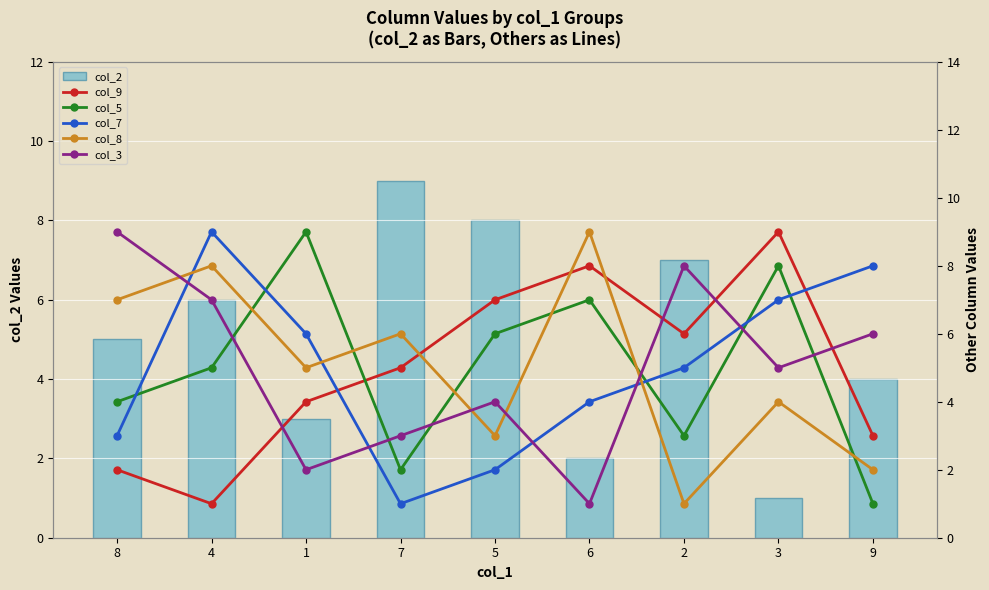

Does the chart contain any negative values?

No